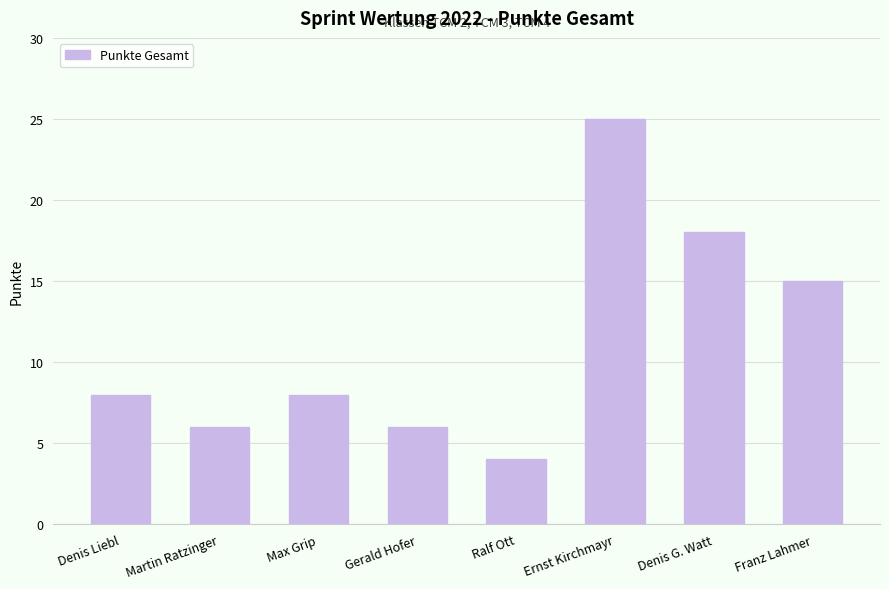

True or false: the data shows 18 at Denis G. Watt.

True